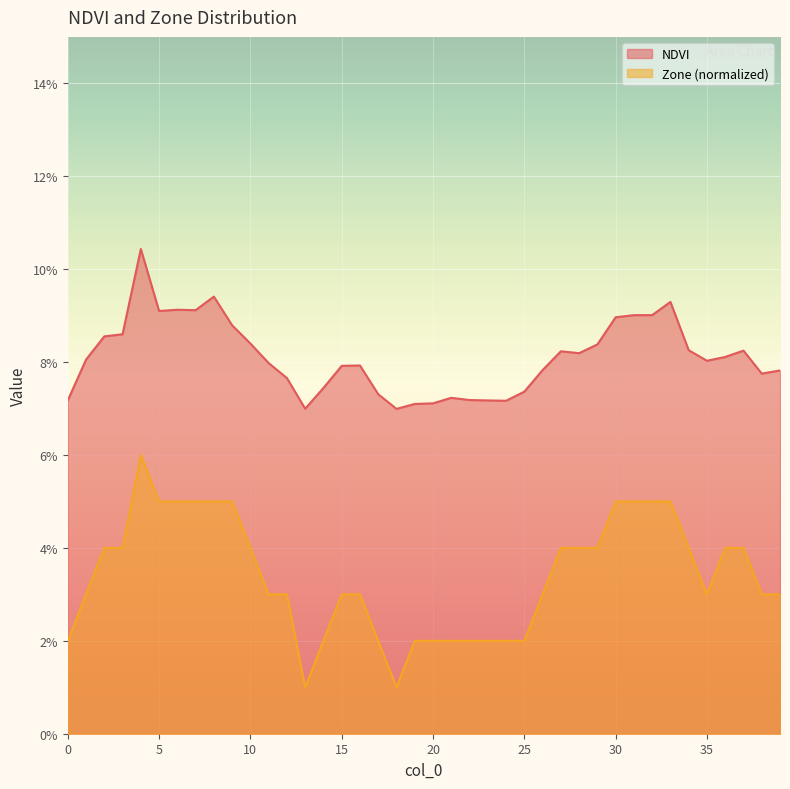

Reading left to right, what are all the values shown in this chart?

NDVI: 0=0.1	1=0.1	2=0.1	3=0.1	4=0.1	5=0.1	6=0.1	7=0.1	8=0.1	9=0.1	10=0.1	11=0.1	12=0.1	13=0.1	14=0.1	15=0.1	16=0.1	17=0.1	18=0.1	19=0.1	20=0.1	21=0.1	22=0.1	23=0.1	24=0.1	25=0.1	26=0.1	27=0.1	28=0.1	29=0.1	30=0.1	31=0.1	32=0.1	33=0.1	34=0.1	35=0.1	36=0.1	37=0.1	38=0.1	39=0.1
Zone: 0=0.0	1=0.0	2=0.0	3=0.0	4=0.1	5=0.1	6=0.1	7=0.1	8=0.1	9=0.1	10=0.0	11=0.0	12=0.0	13=0.0	14=0.0	15=0.0	16=0.0	17=0.0	18=0.0	19=0.0	20=0.0	21=0.0	22=0.0	23=0.0	24=0.0	25=0.0	26=0.0	27=0.0	28=0.0	29=0.0	30=0.1	31=0.1	32=0.1	33=0.1	34=0.0	35=0.0	36=0.0	37=0.0	38=0.0	39=0.0